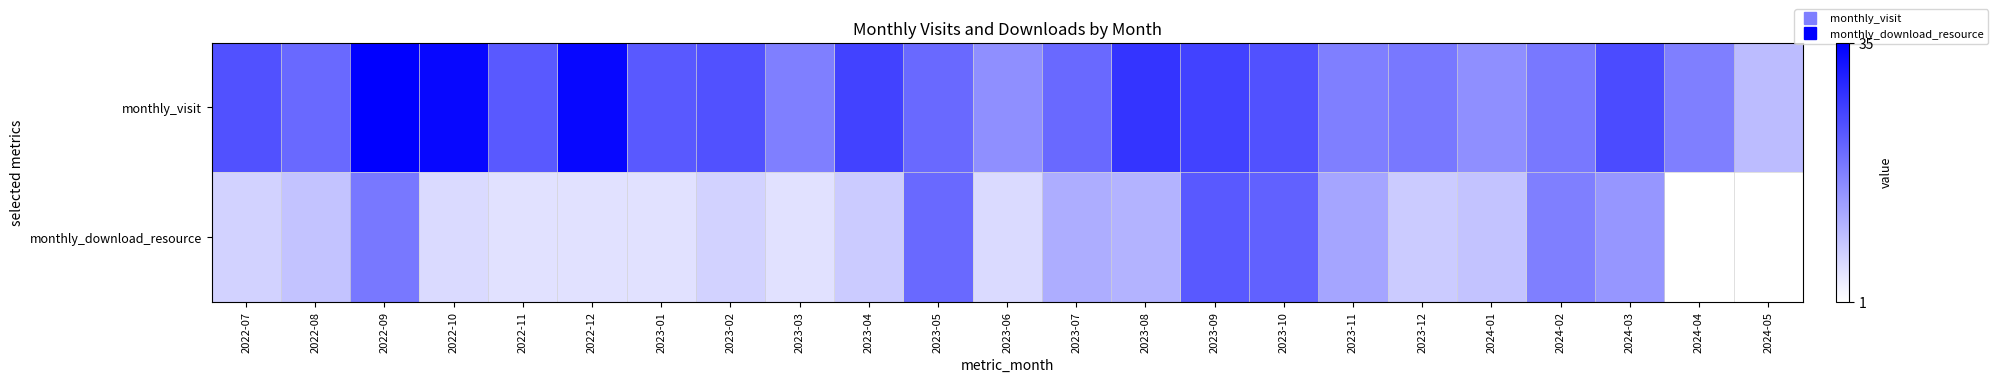

Which series has the largest total across all categories?

monthly_visit